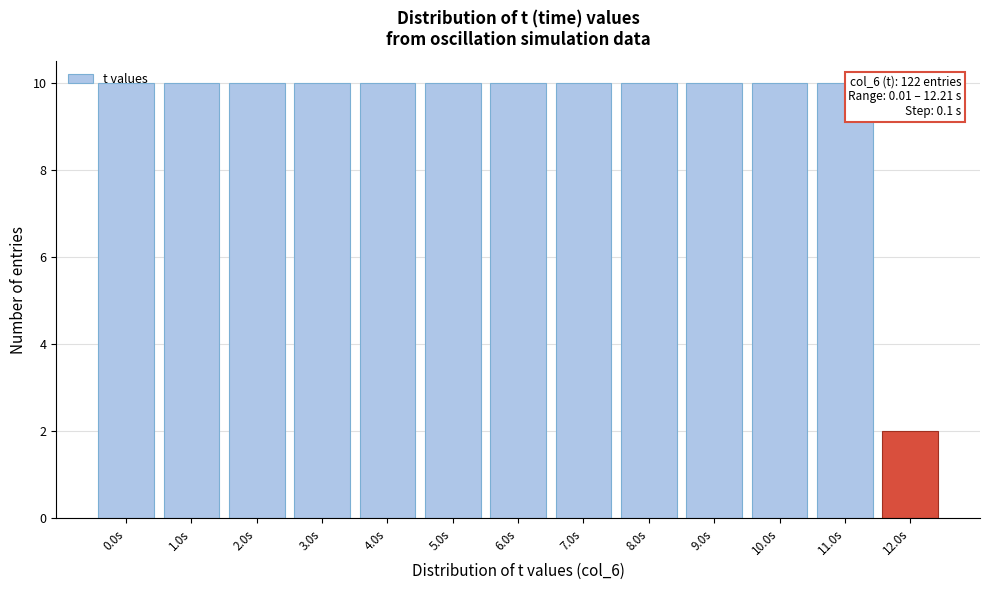

Which category has the lowest value across all series?

12.0s